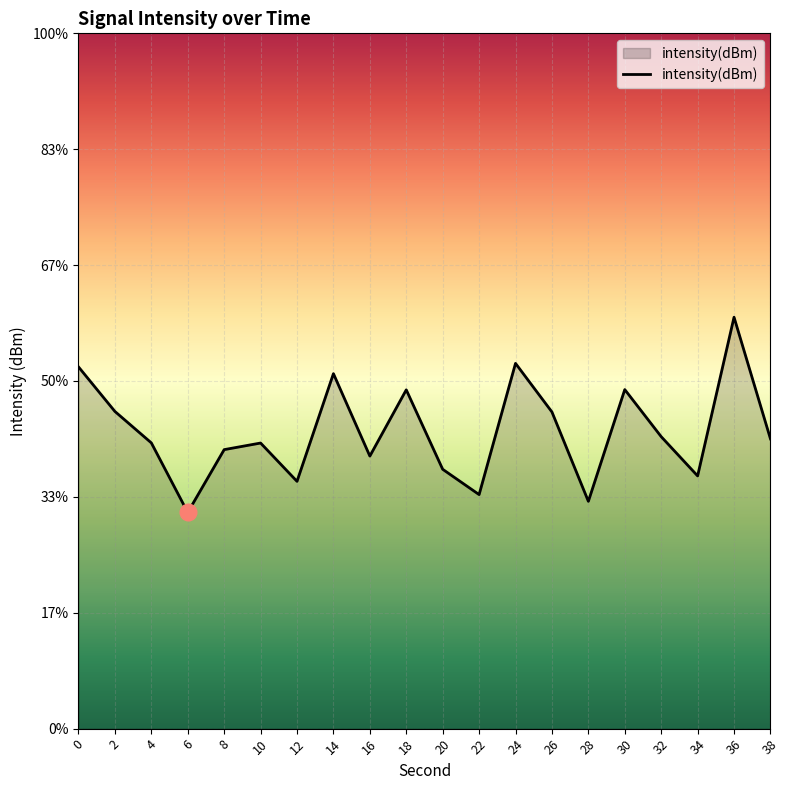

Rank the categories by value from lowest to highest.

6, 28, 22, 12, 34, 20, 16, 8, 10, 4, 38, 32, 26, 2, 18, 30, 14, 0, 24, 36